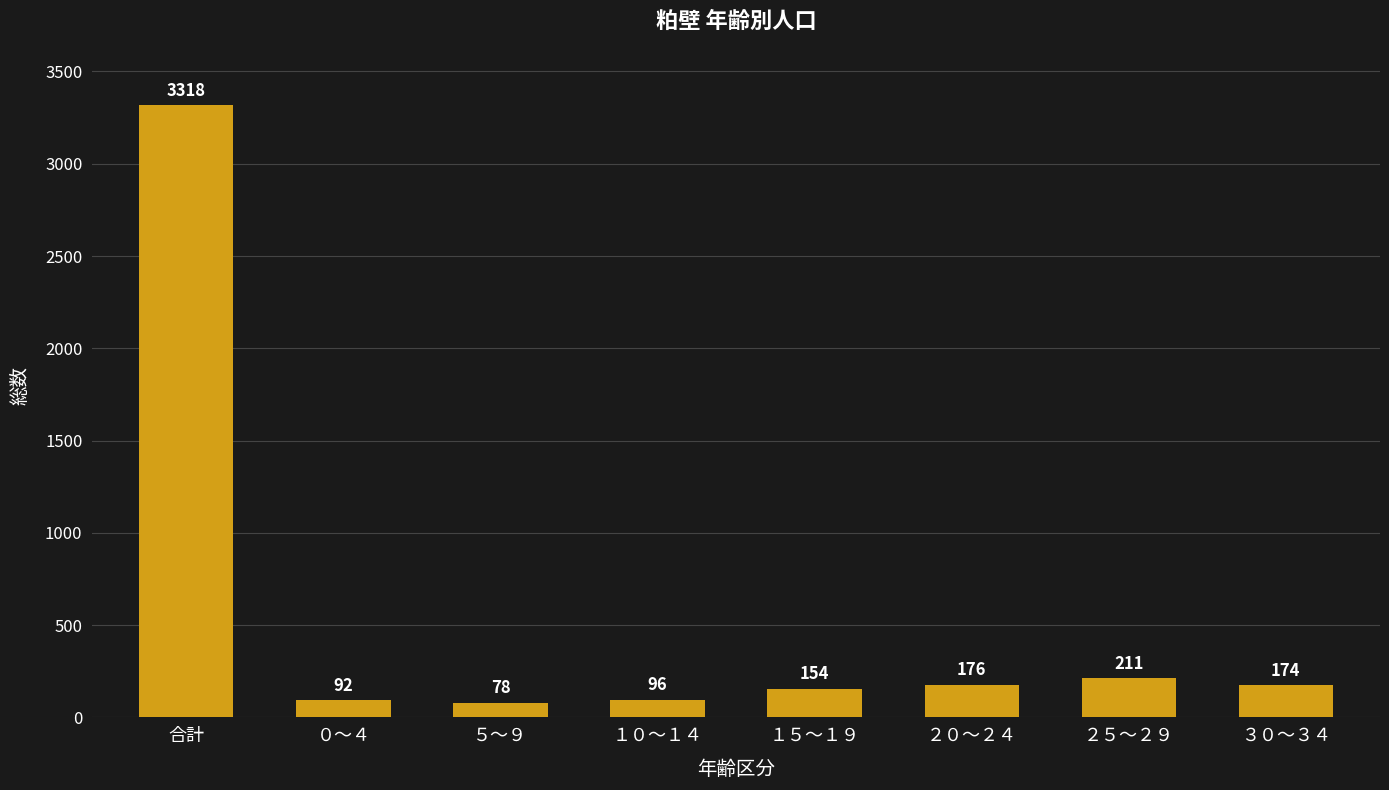

How many data points are less than 174?

4